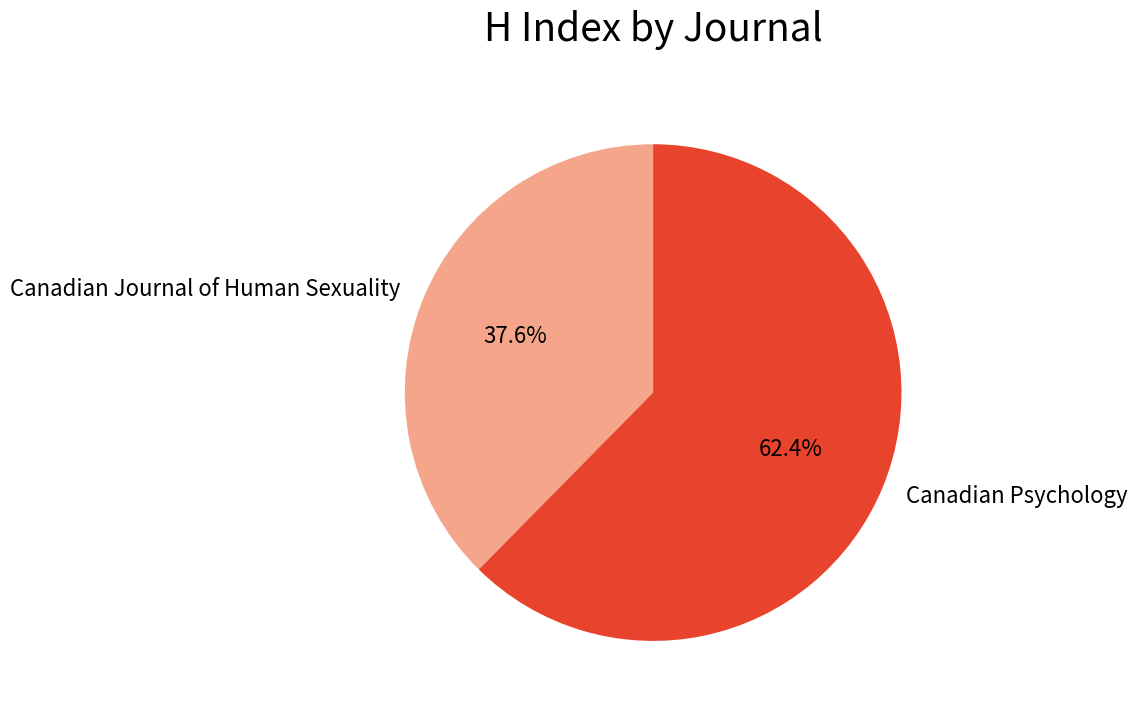

What percentage is NOT represented by Canadian Journal of Human Sexuality?

62.4%